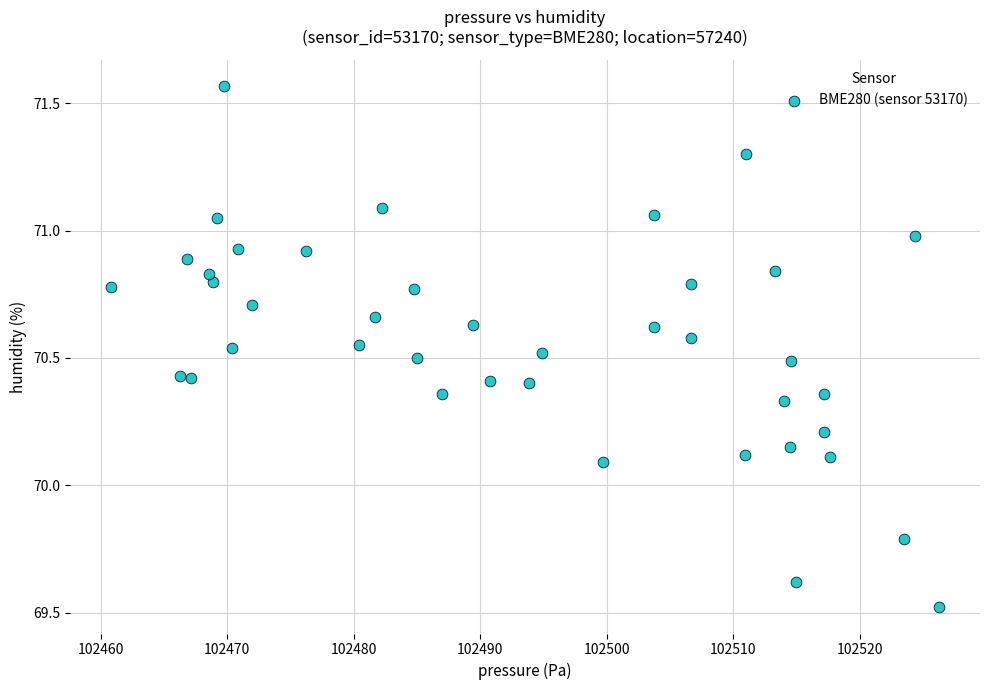

What is the range of X values (max minus min)?

65.4